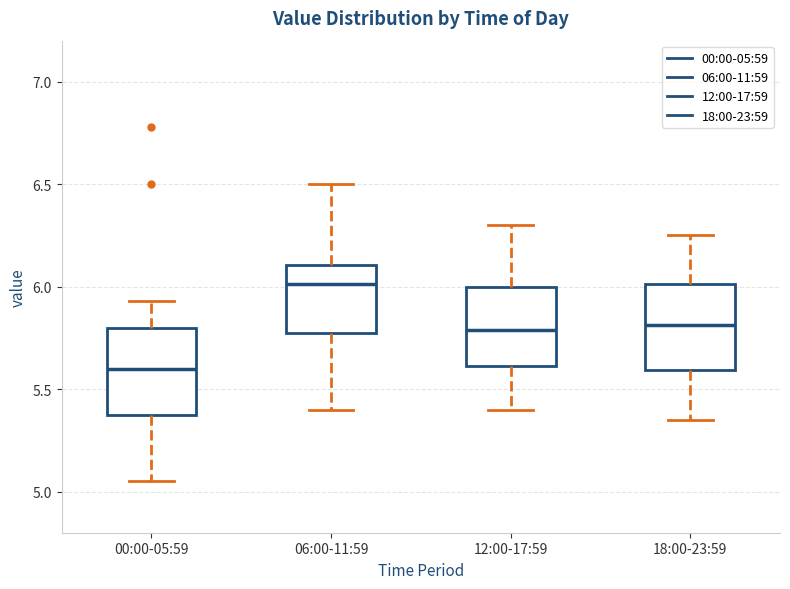

Which box's median line is the lowest?

00:00-05:59